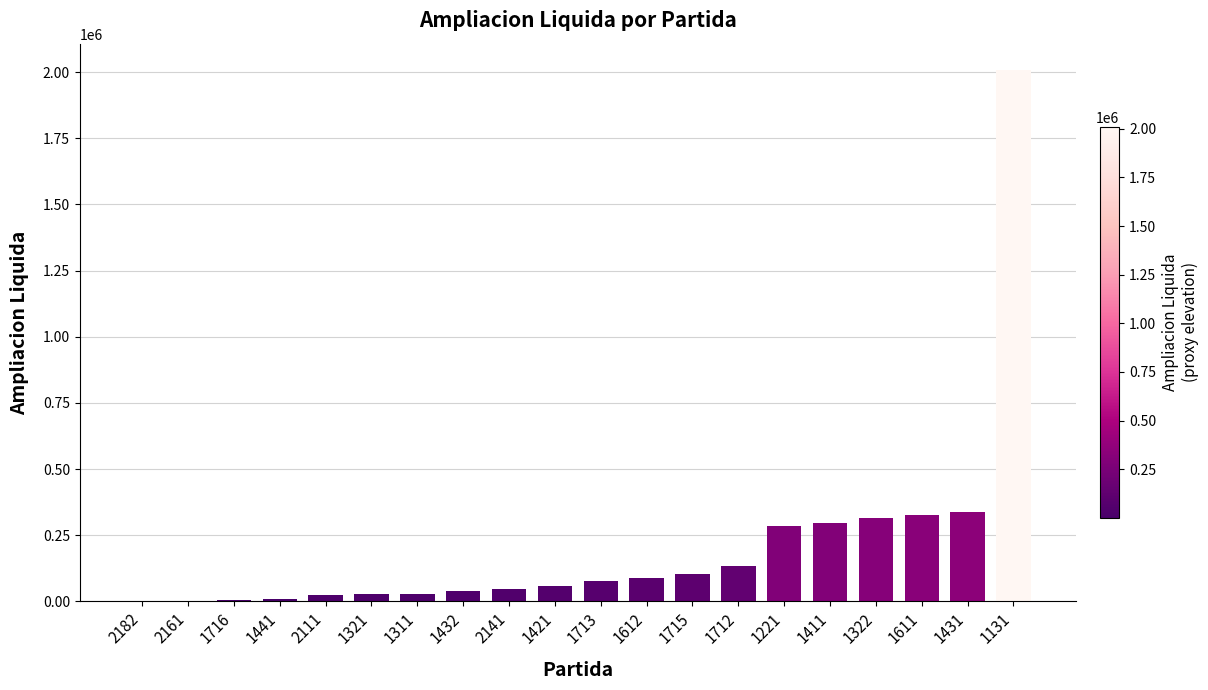

Are the bars horizontal?

No